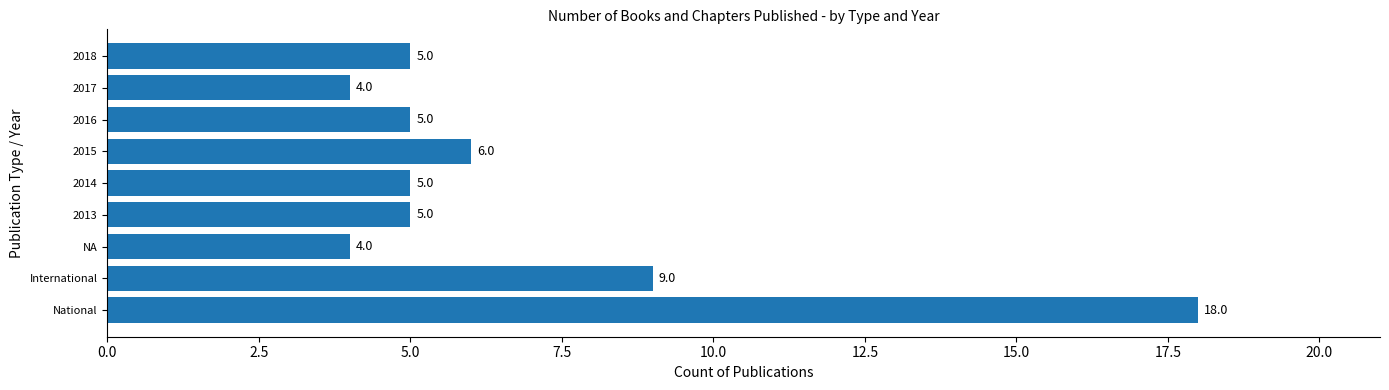

What is the difference between the second highest and minimum values?

5